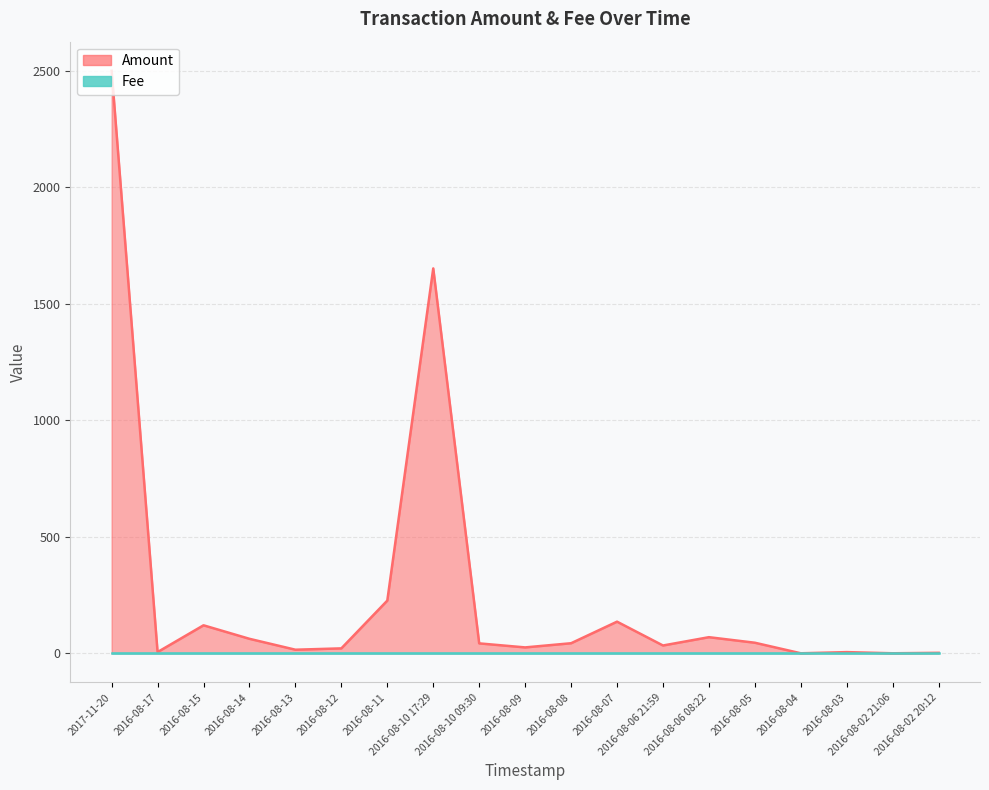

How many values are above zero?

17